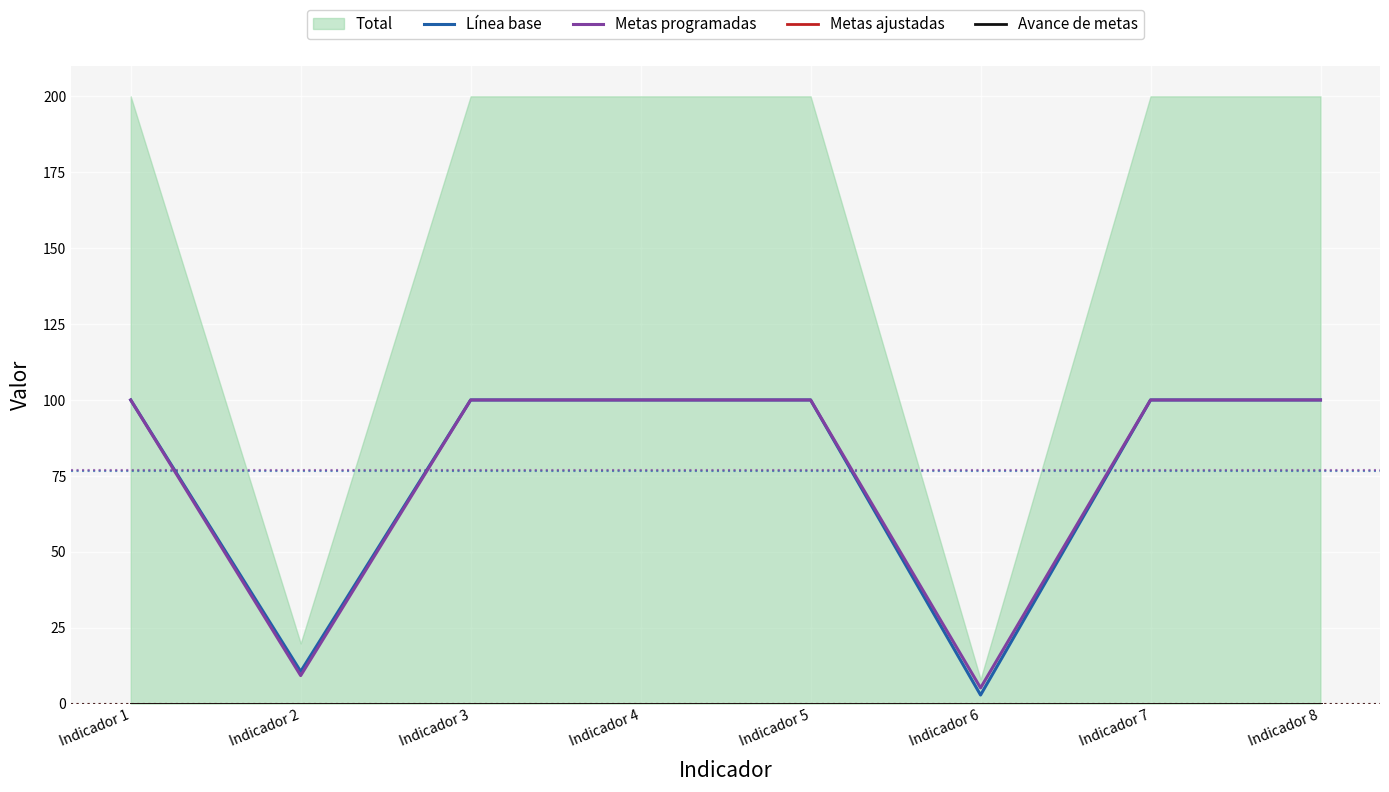

True or false: Avance de metas has a value of 0.0 at Indicador 3.

True